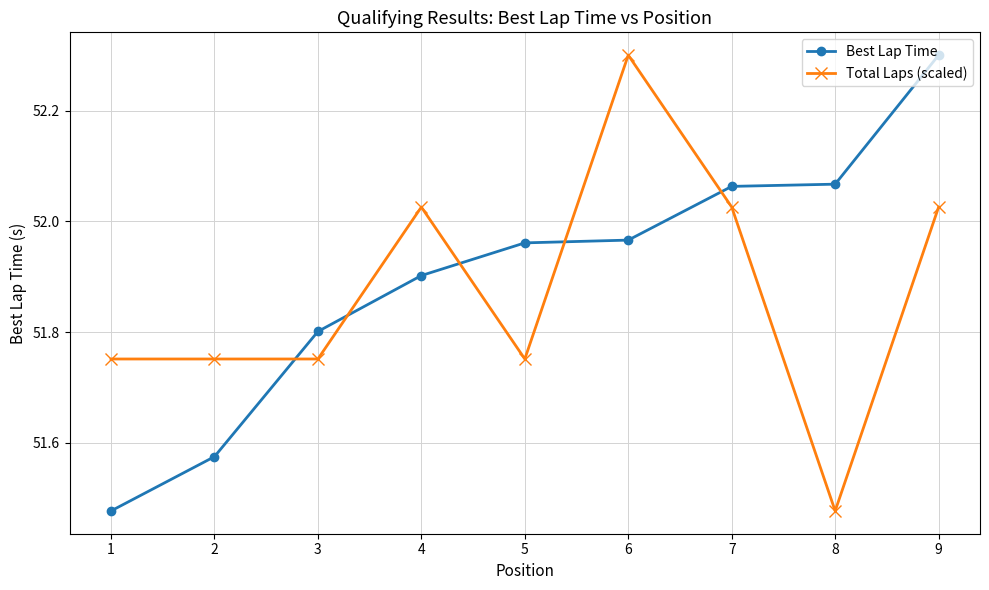

Does the chart have visible grid lines?

Yes